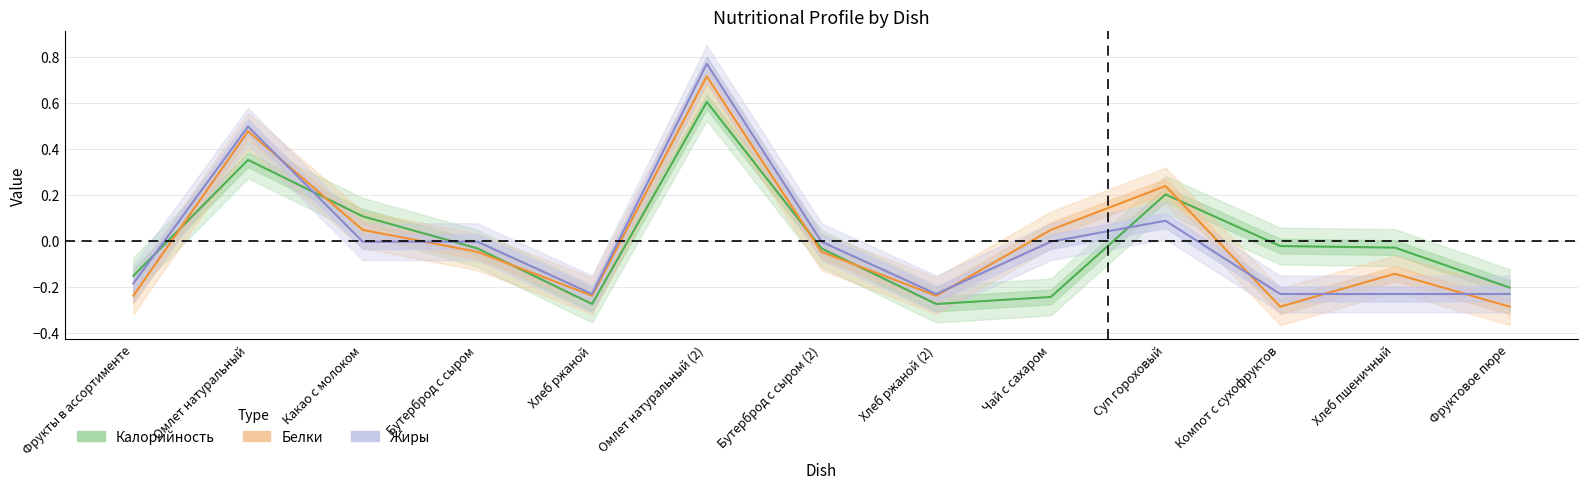

What is the label of the 8th point from the right?

Омлет натуральный (2)